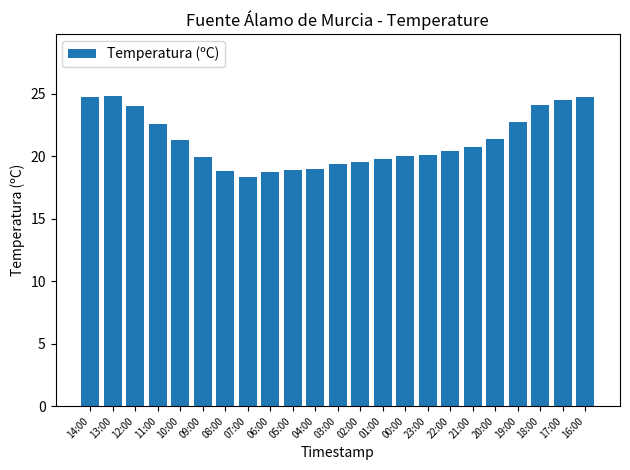

What is the change in value from 11:00 to 22:00?

-2.2